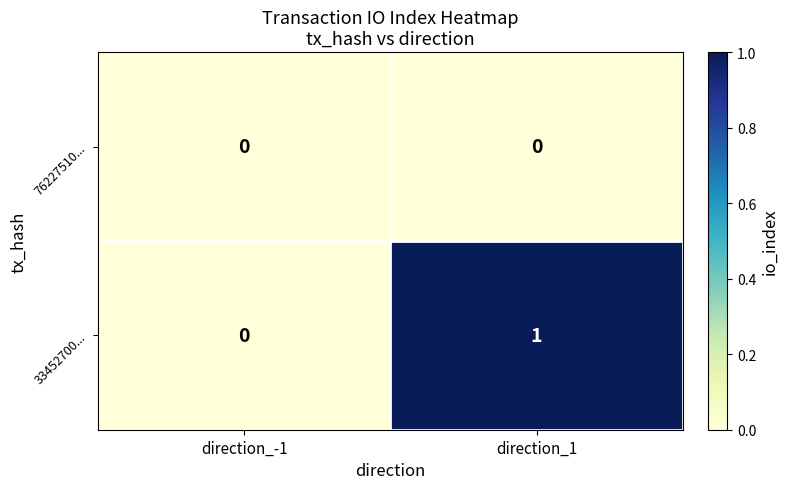

Is it true that 76227510... equals 0 at direction_1?

True